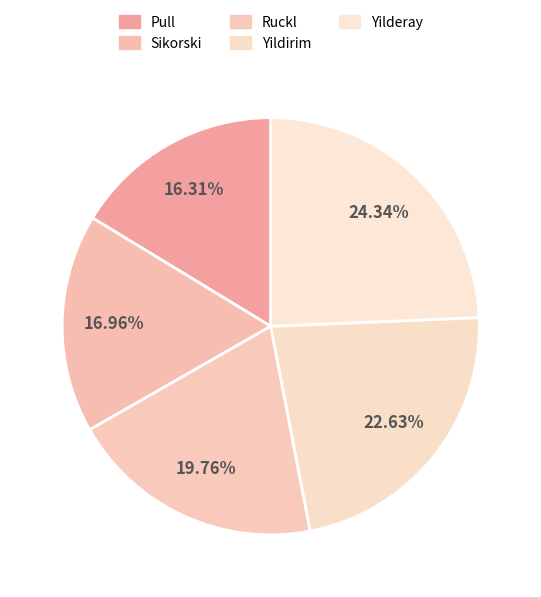

Between Sikorski and Yildirim, which is larger?

Yildirim